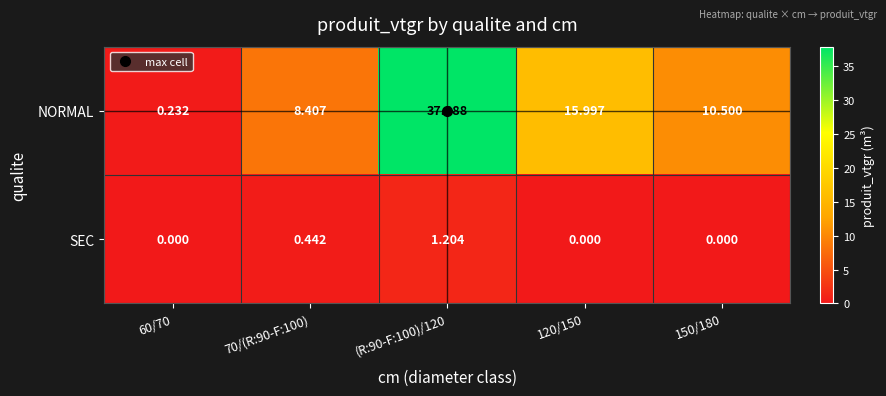

Is the value of SEC at 60/70 greater than the value of NORMAL at 150/180?

No